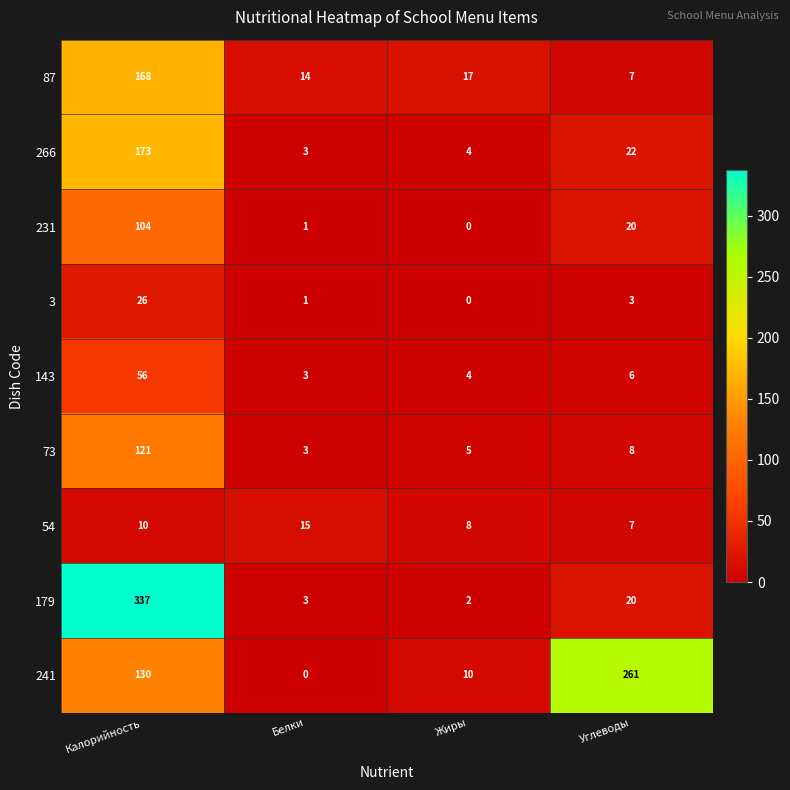

The 143 series shows 3 at Белки. True or false?

True